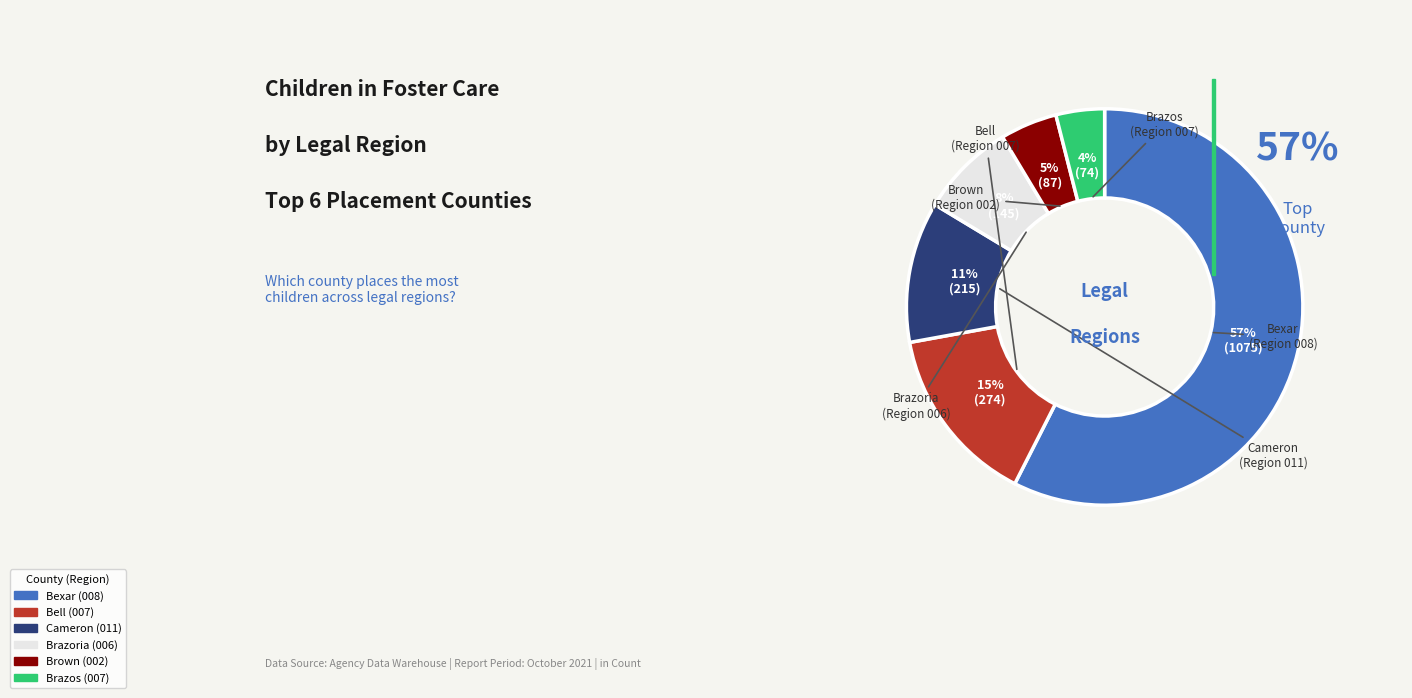

To the nearest percent, what percentage of the pie is Brazoria (006)?

8%